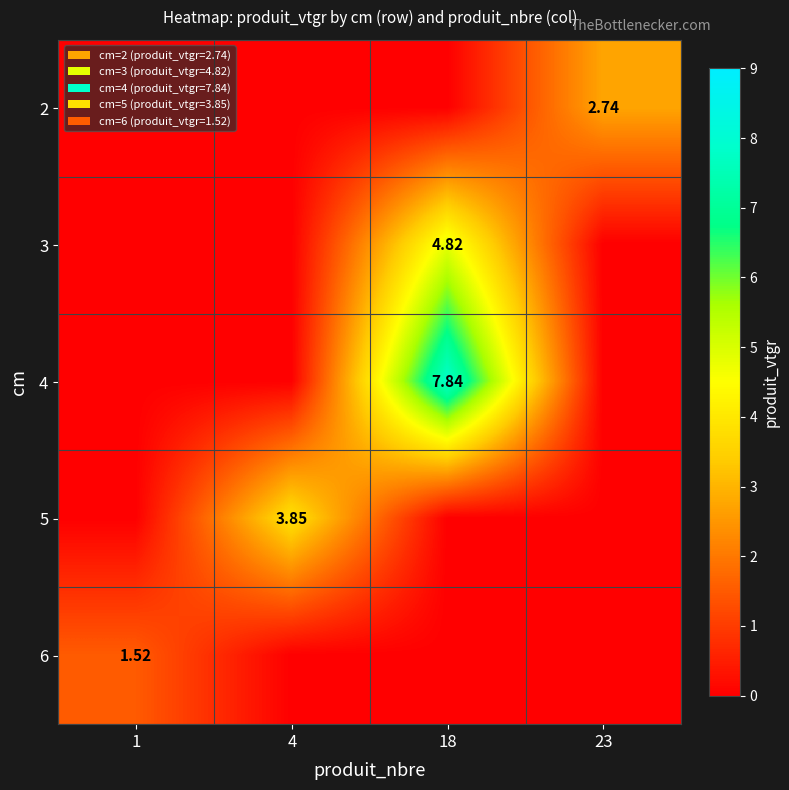

Rank the series by their average value, from lowest to highest.

6, 2, 5, 3, 4